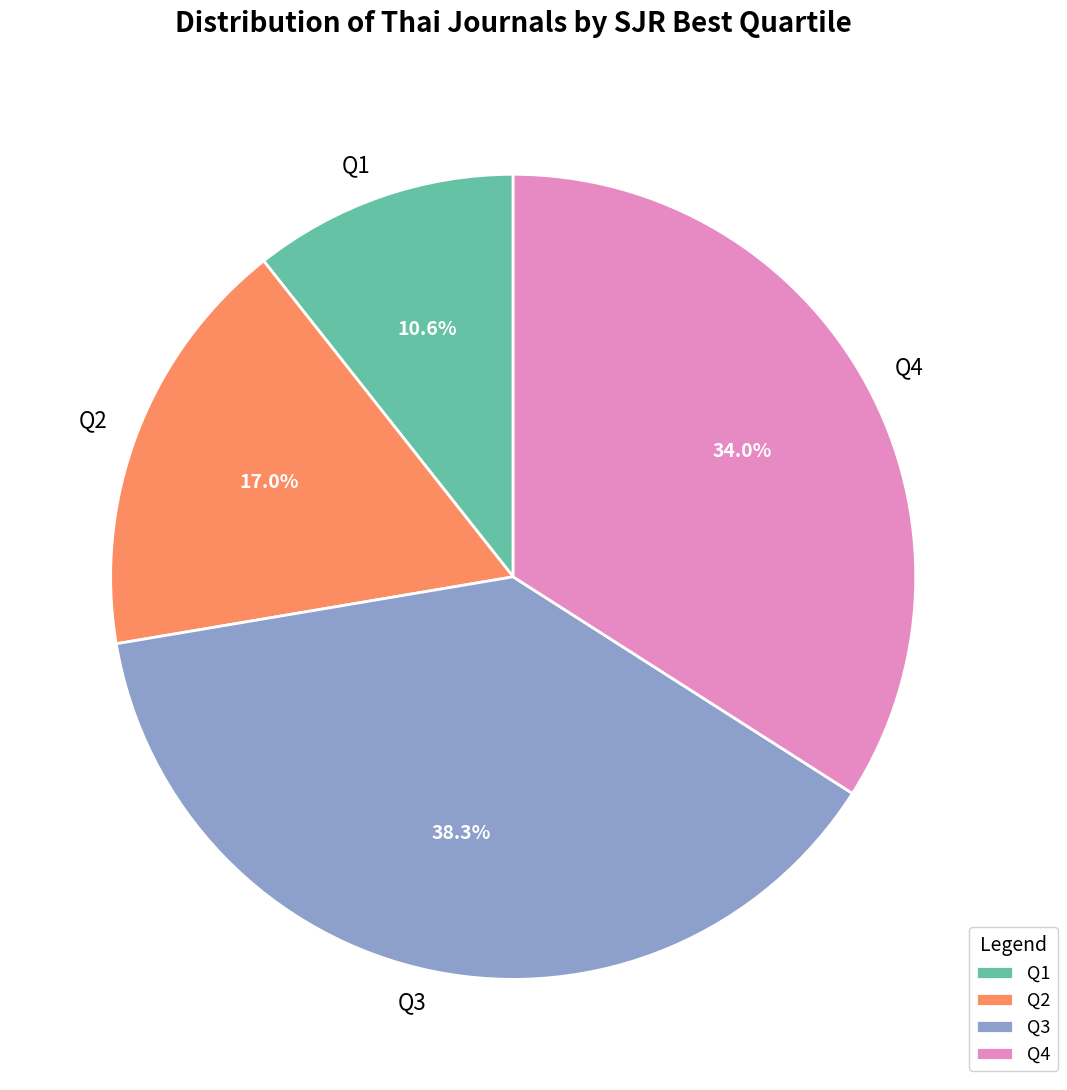

Count the number of slices in the pie.

4